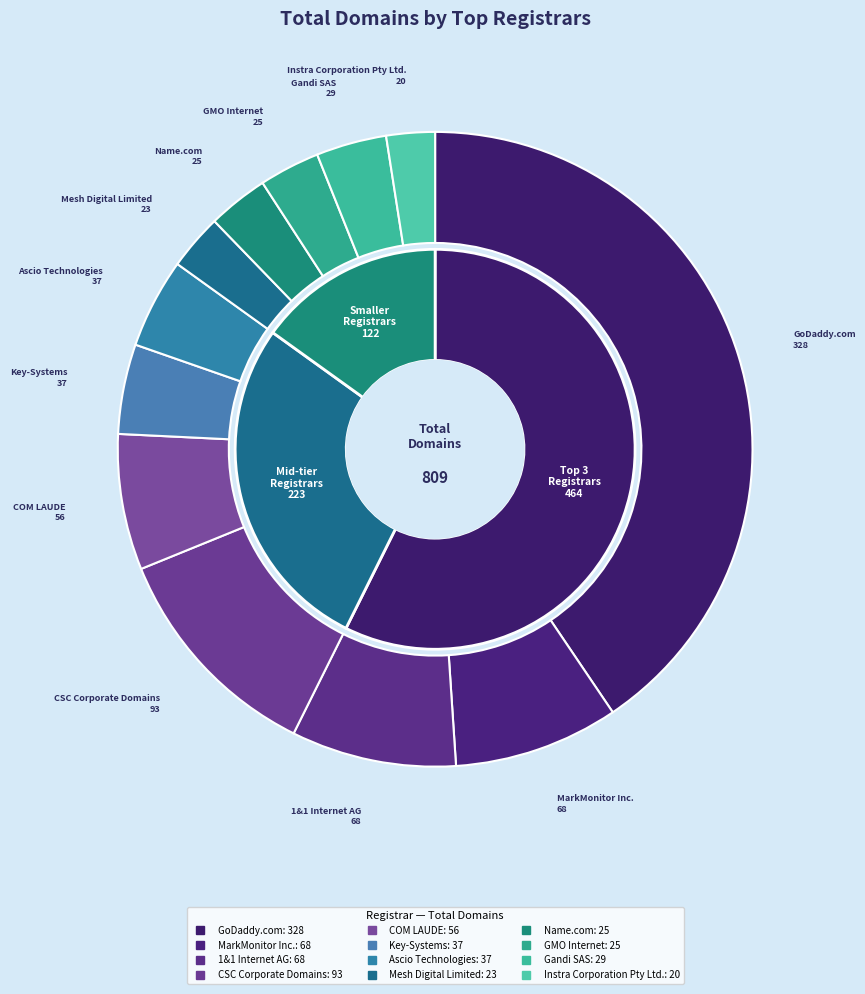

Is it true that Key-Systems, LLC is 5% of the pie?

True